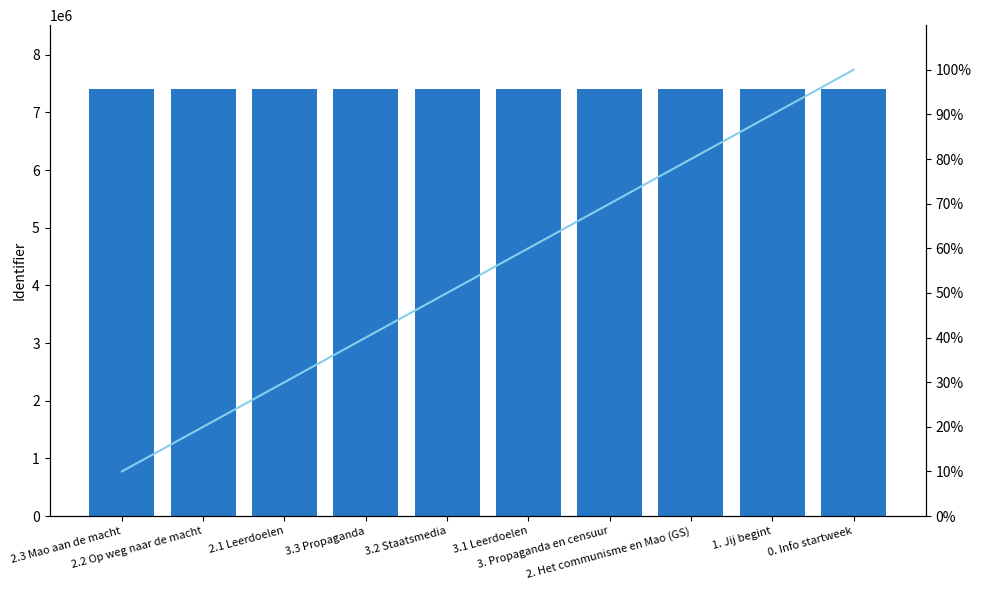

What is the label of the 8th bar from the left?

2. Het communisme en Mao (GS)